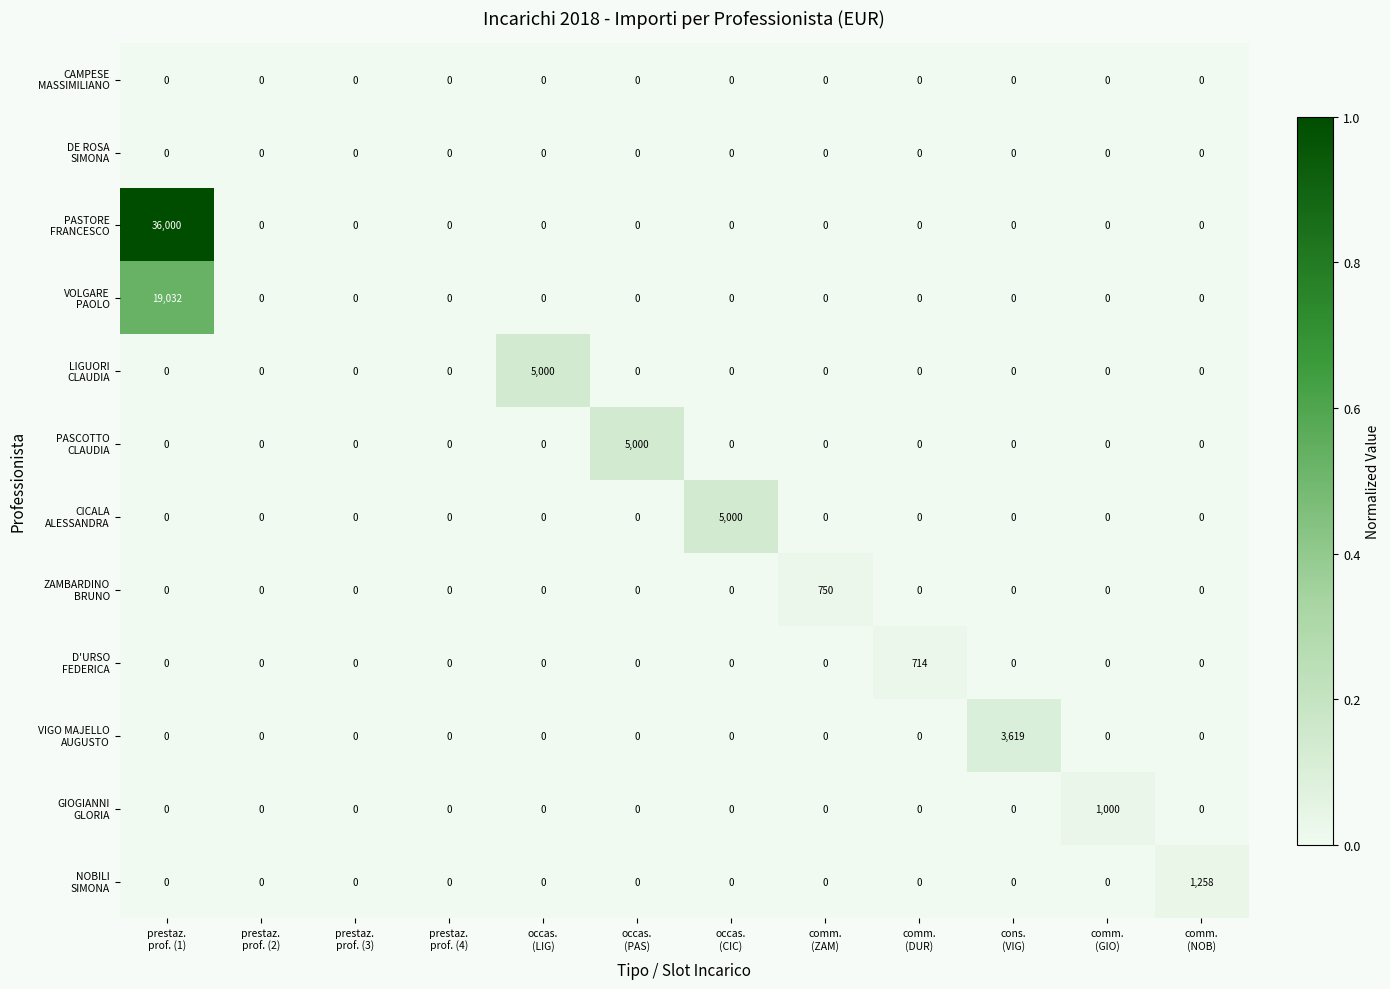

What is the maximum value shown in the chart?

36000